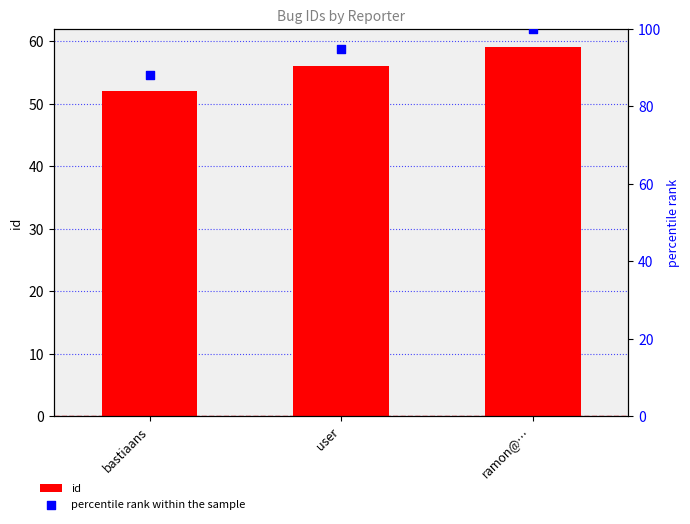

Which series contains the highest Y value?

percentile rank within the sample